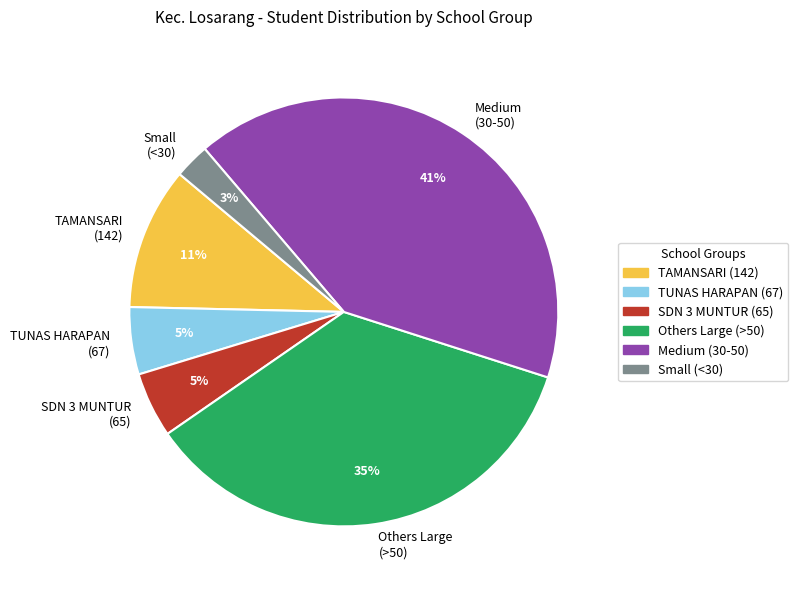

Count the number of slices in the pie.

6